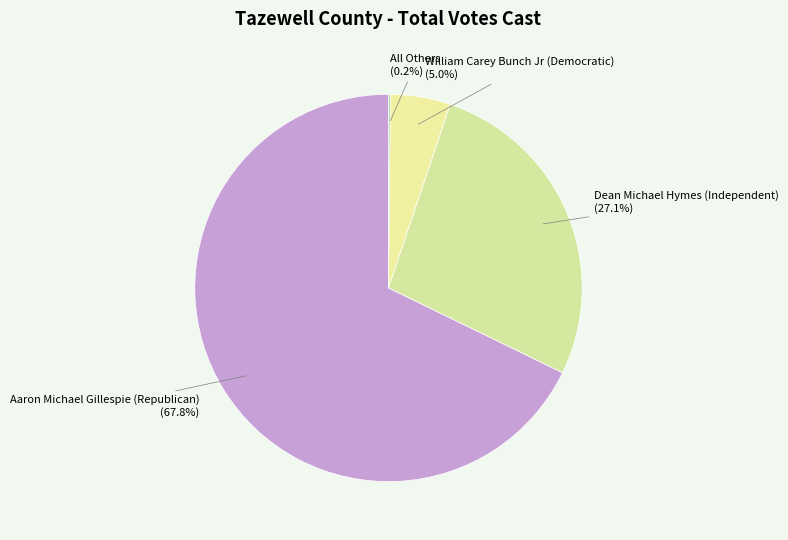

Is the sum of William Carey Bunch Jr (Democratic) and Dean Michael Hymes (Independent) greater than half?

No